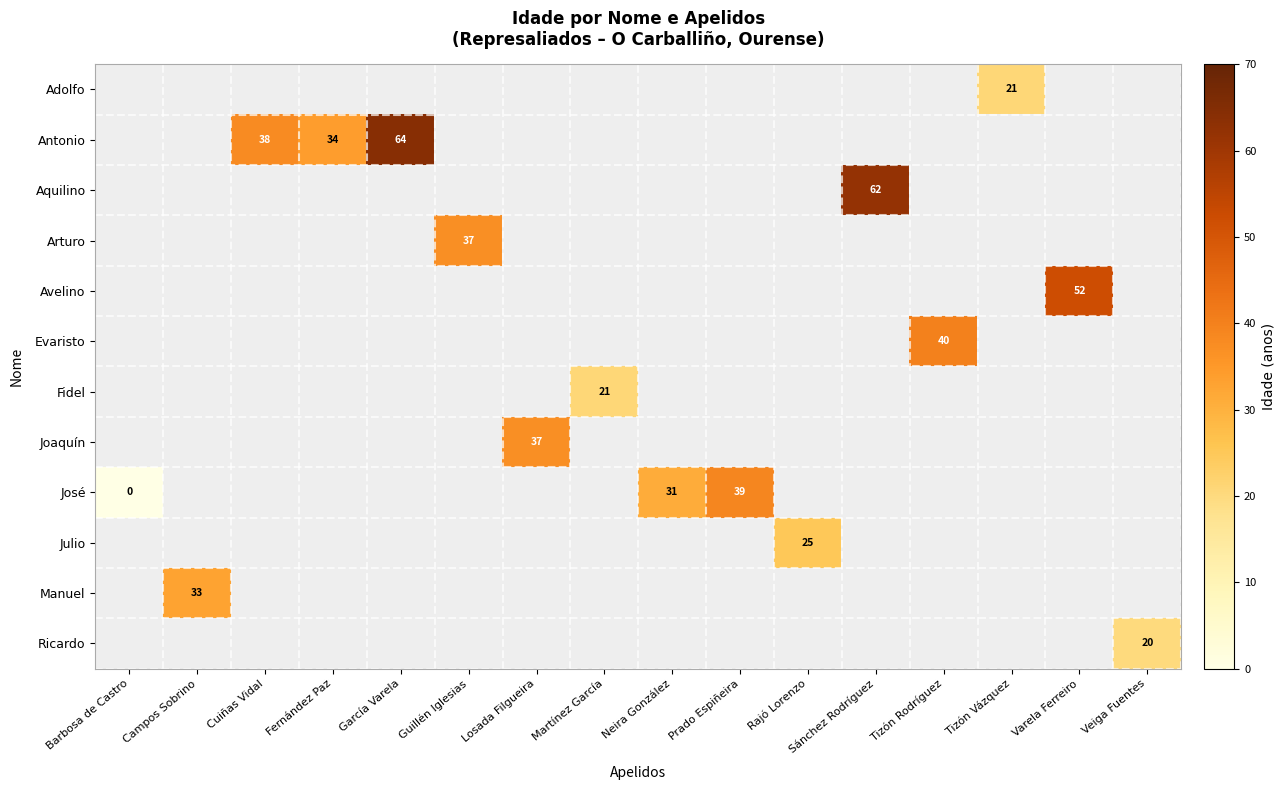

Count the number of data series in this chart.

12